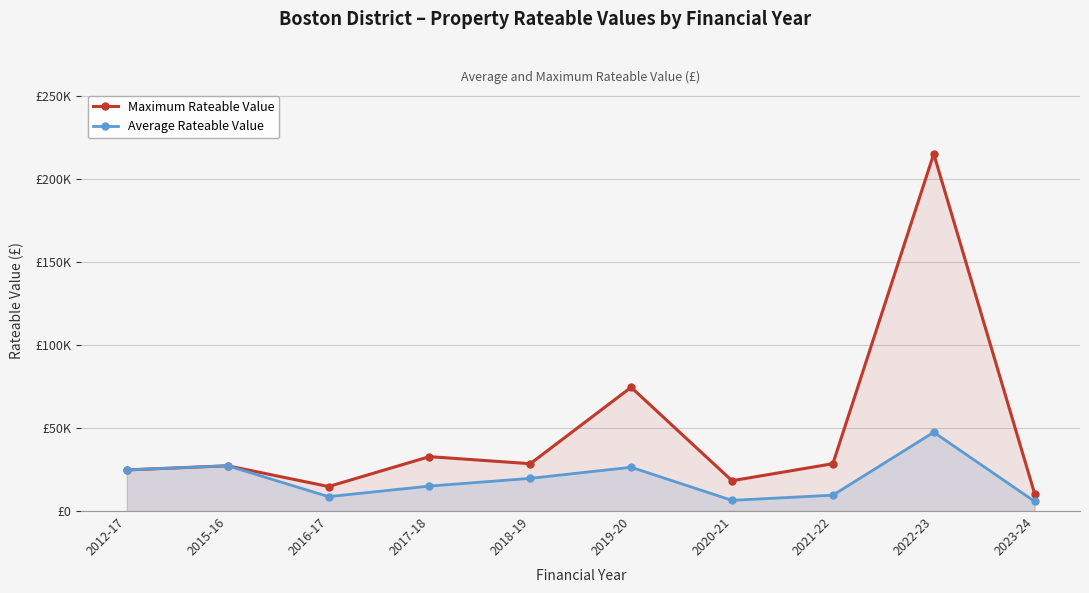

How many values in the Average Rateable Value series are below 19687?

5